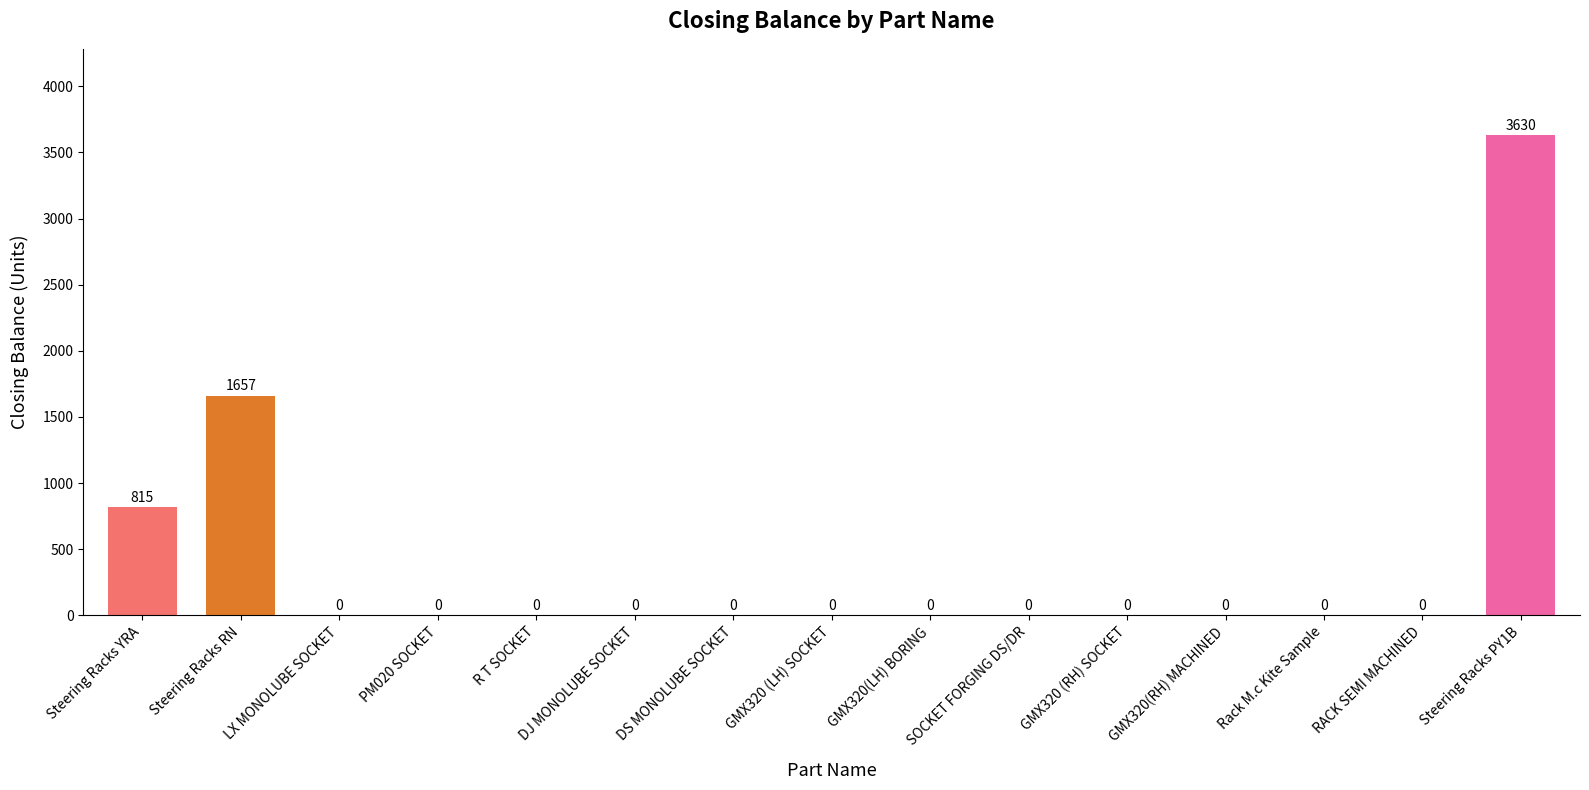

What is the sum of all values?

6102